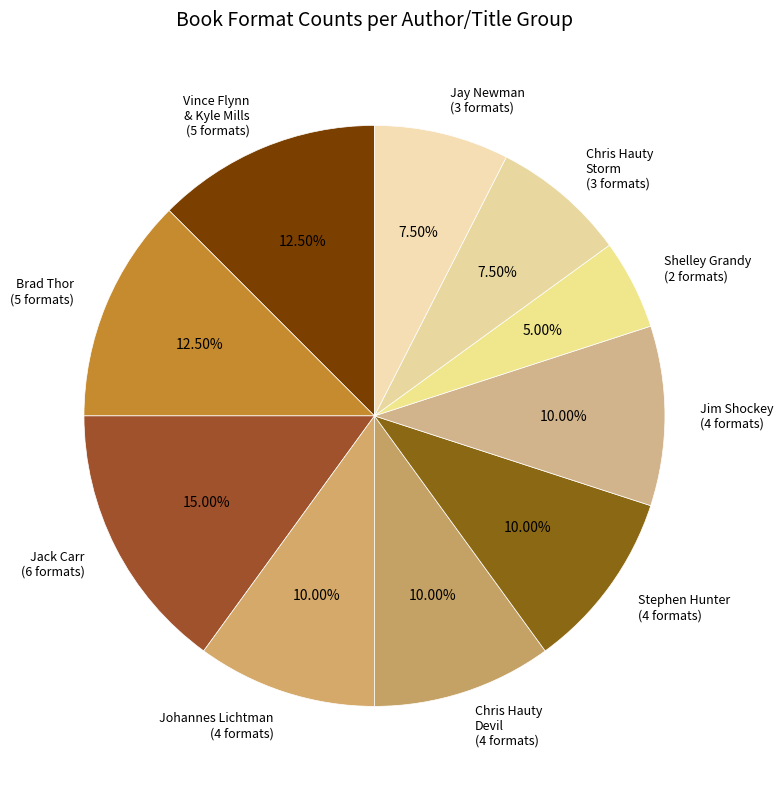

Is the sum of Jack Carr (6 formats) and Jay Newman (3 formats) greater than half?

No